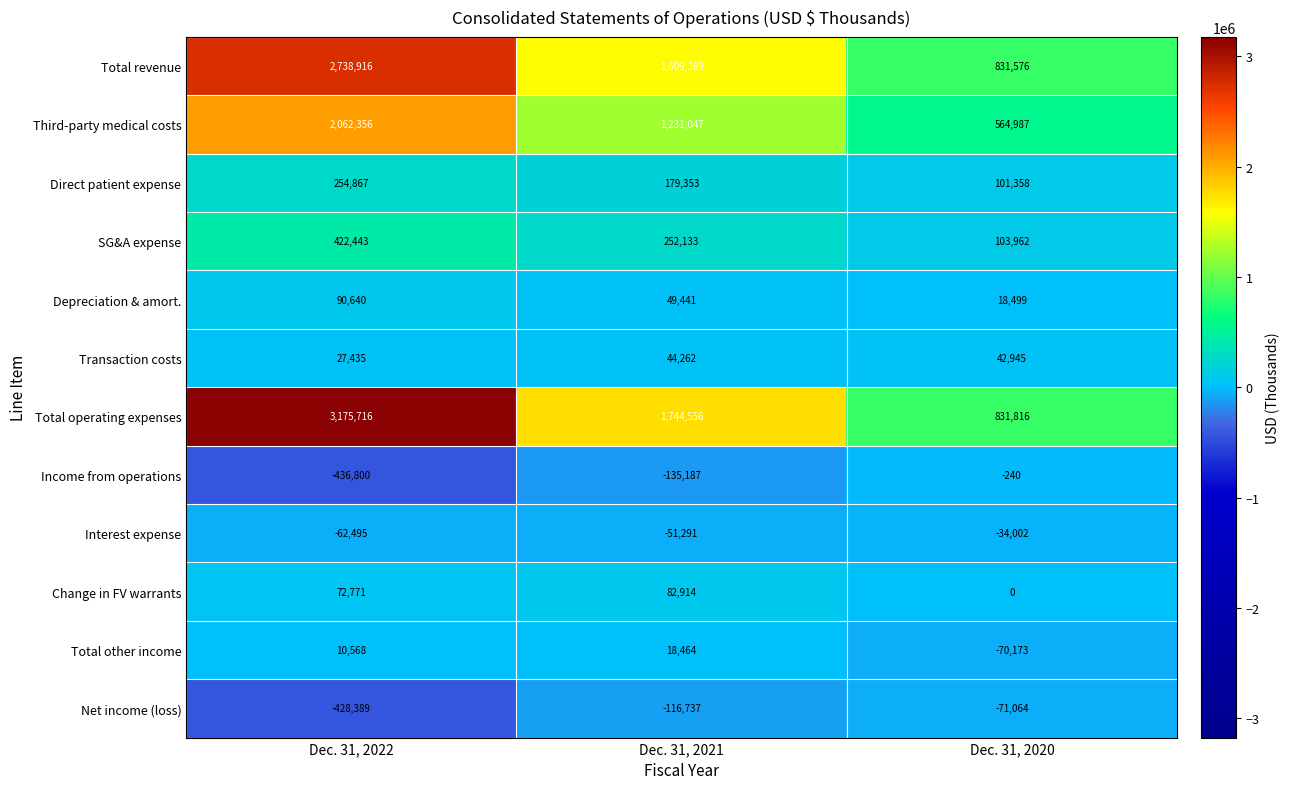

Where does the Direct patient expense series first go above 179353?

Dec. 31, 2022